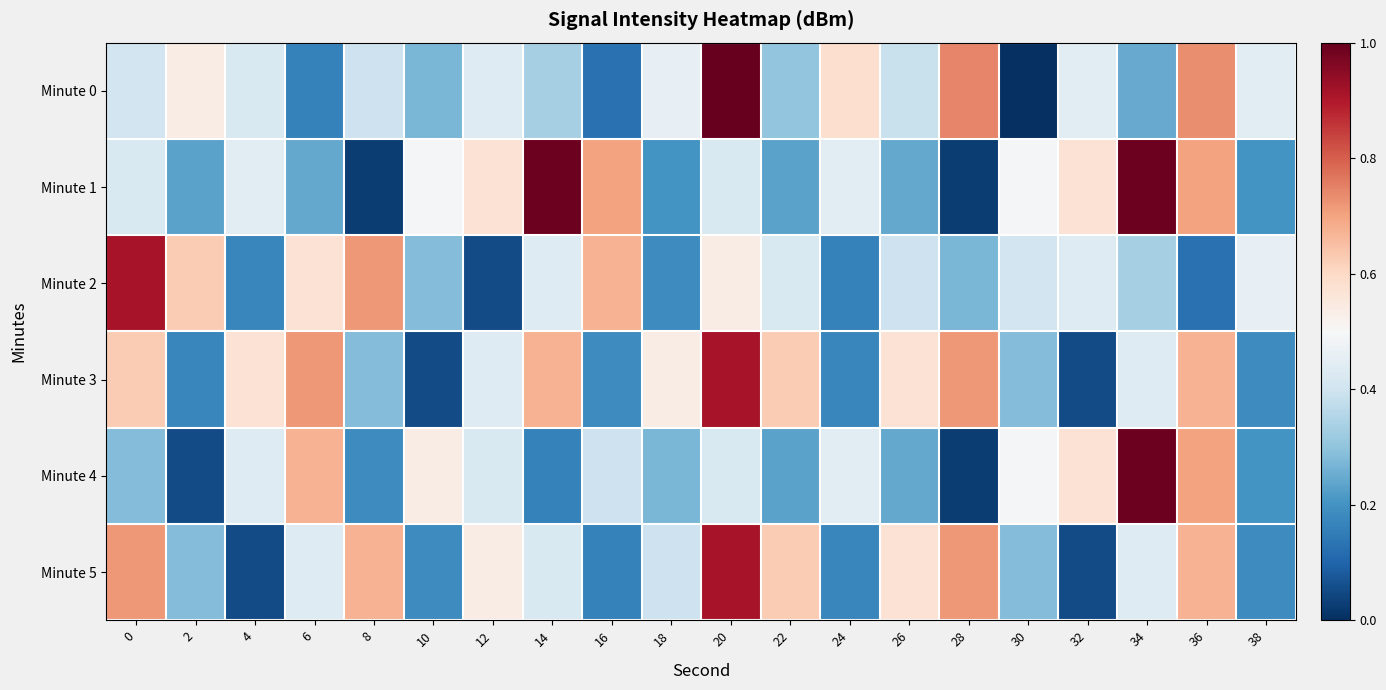

Reading left to right, list all the values displayed in this chart.

Minute 0: 0=0.4	2=0.5	4=0.4	6=0.2	8=0.4	10=0.3	12=0.4	14=0.3	16=0.1	18=0.5	20=1.0	22=0.3	24=0.6	26=0.4	28=0.7	30=0.0	32=0.4	34=0.2	36=0.7	38=0.4
Minute 1: 0=0.4	2=0.2	4=0.4	6=0.2	8=0.0	10=0.5	12=0.6	14=1.0	16=0.7	18=0.2	20=0.4	22=0.2	24=0.4	26=0.2	28=0.0	30=0.5	32=0.6	34=1.0	36=0.7	38=0.2
Minute 2: 0=0.9	2=0.6	4=0.2	6=0.6	8=0.7	10=0.3	12=0.1	14=0.4	16=0.7	18=0.2	20=0.5	22=0.4	24=0.2	26=0.4	28=0.3	30=0.4	32=0.4	34=0.3	36=0.1	38=0.5
Minute 3: 0=0.6	2=0.2	4=0.6	6=0.7	8=0.3	10=0.1	12=0.4	14=0.7	16=0.2	18=0.5	20=0.9	22=0.6	24=0.2	26=0.6	28=0.7	30=0.3	32=0.1	34=0.4	36=0.7	38=0.2
Minute 4: 0=0.3	2=0.1	4=0.4	6=0.7	8=0.2	10=0.5	12=0.4	14=0.2	16=0.4	18=0.3	20=0.4	22=0.2	24=0.4	26=0.2	28=0.0	30=0.5	32=0.6	34=1.0	36=0.7	38=0.2
Minute 5: 0=0.7	2=0.3	4=0.1	6=0.4	8=0.7	10=0.2	12=0.5	14=0.4	16=0.2	18=0.4	20=0.9	22=0.6	24=0.2	26=0.6	28=0.7	30=0.3	32=0.1	34=0.4	36=0.7	38=0.2